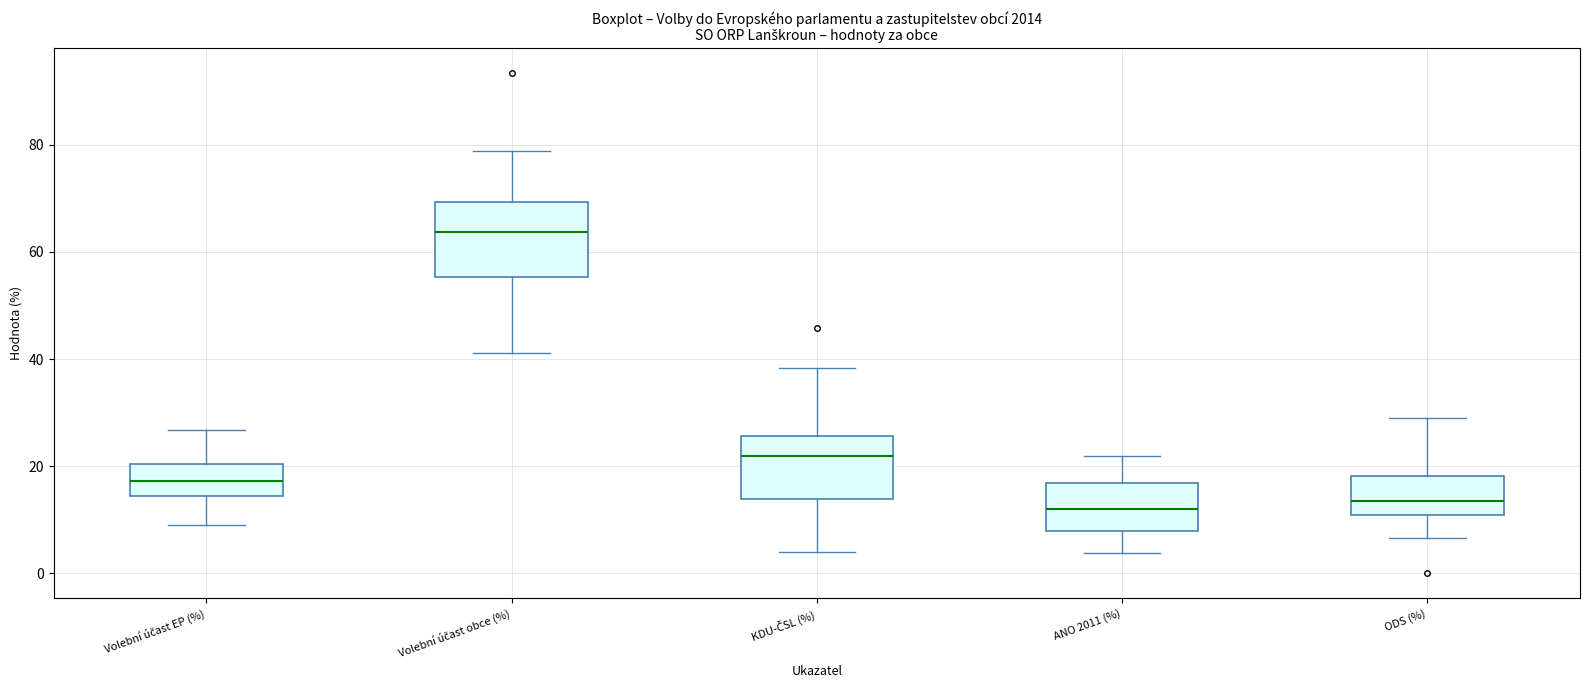

Reading left to right, transcribe this box plot: for each box, give where its median line is, the range the box spans, and where its two whiskers end, as read against the y-axis. The values are not printed on the chart, so give them approximately, as read against the axis.

Volební účast EP (%): median 18, box 14 to 20, whiskers 10 to 26
Volební účast obce (%): median 64, box 56 to 70, whiskers 42 to 78
KDU-ČSL (%): median 22, box 14 to 26, whiskers 4 to 38
ANO 2011 (%): median 12, box 8 to 16, whiskers 4 to 22
ODS (%): median 14, box 10 to 18, whiskers 6 to 28